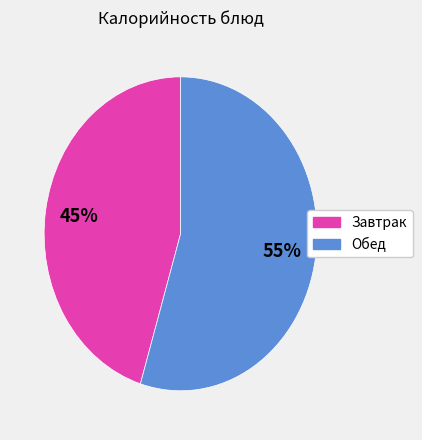

Which slice is the smallest?

Завтрак